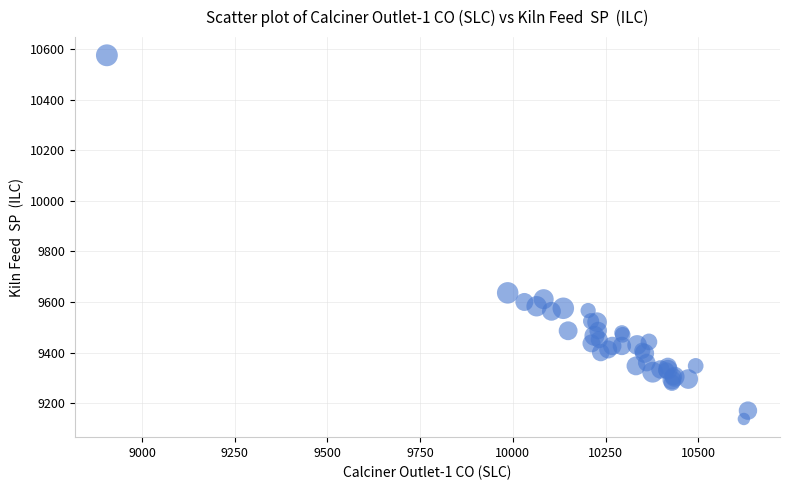

What Y value in the scatter plot is closest to 9856?

9636